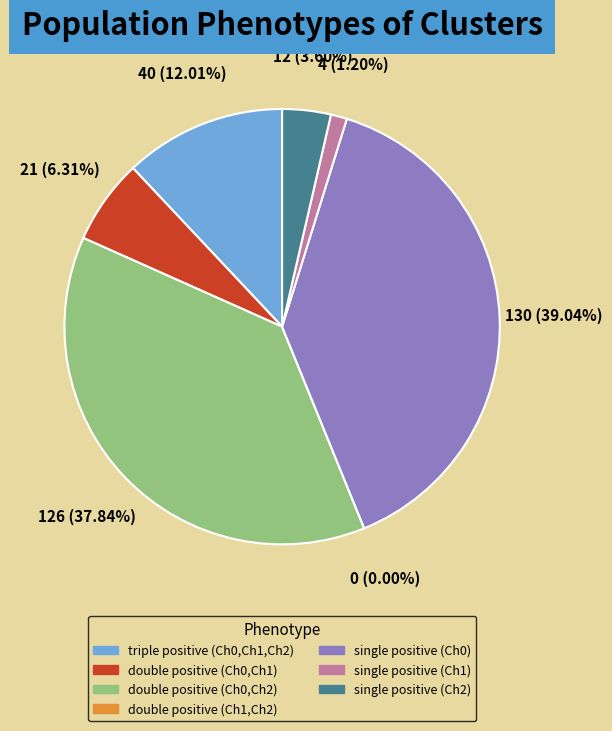

What percentage do double positive (Ch0,Ch2) and single positive (Ch2) together represent?

41.4%